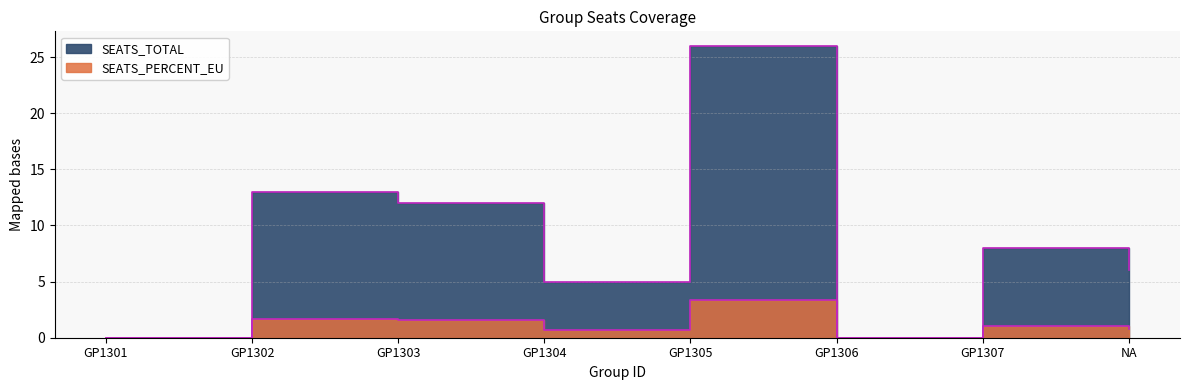

What is the sum of all SEATS_PERCENT_EU values?

9.2